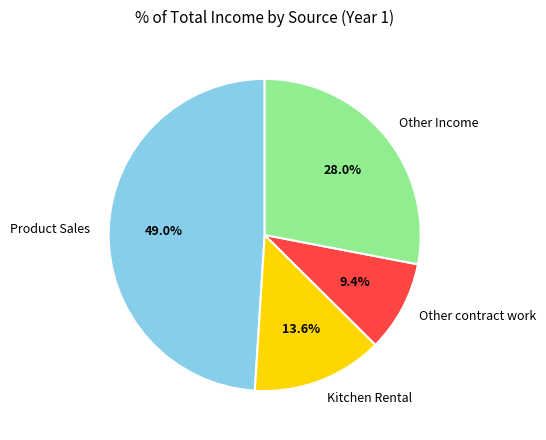

Combined, do Kitchen Rental and Product Sales account for over 50%?

Yes